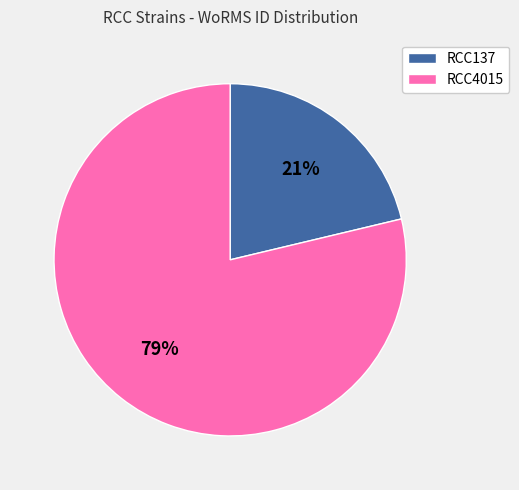

What percentage is the RCC4015 slice, to the nearest percent?

79%